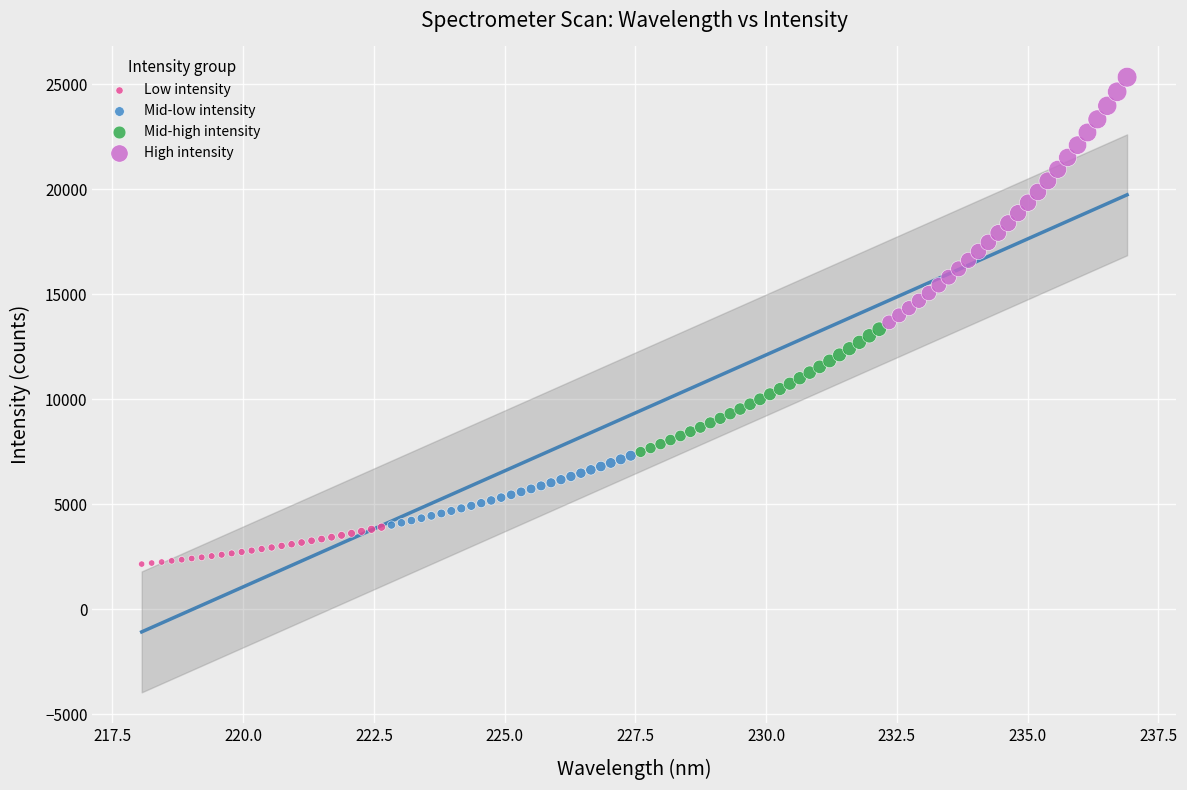

Which series has the widest spread of Y values?

High intensity